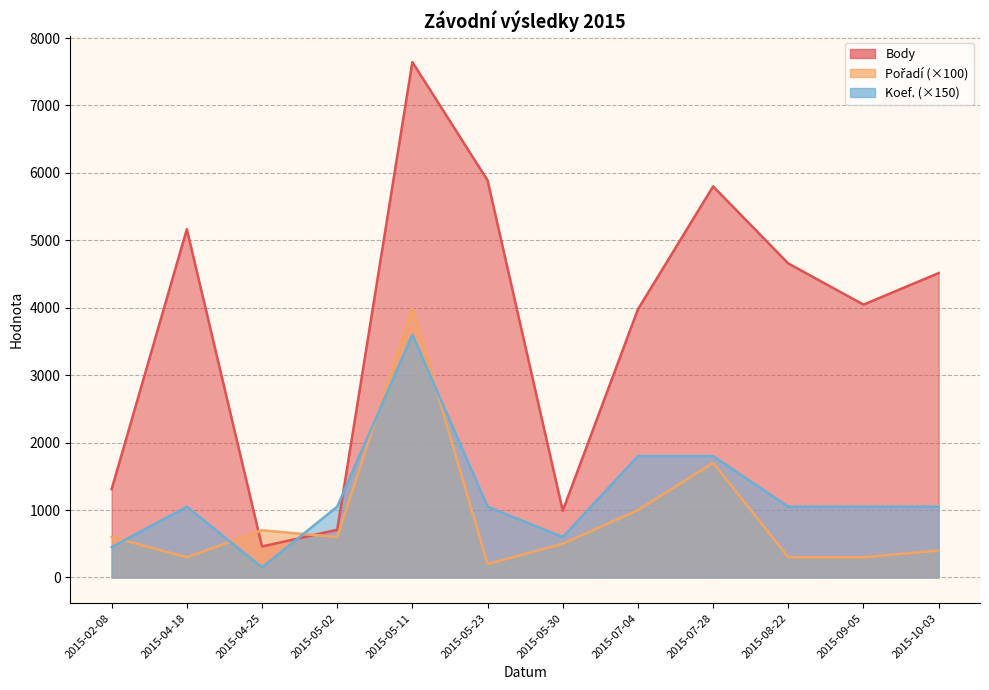

True or false: Koef. has a value of 664 at 2015-02-08.

False